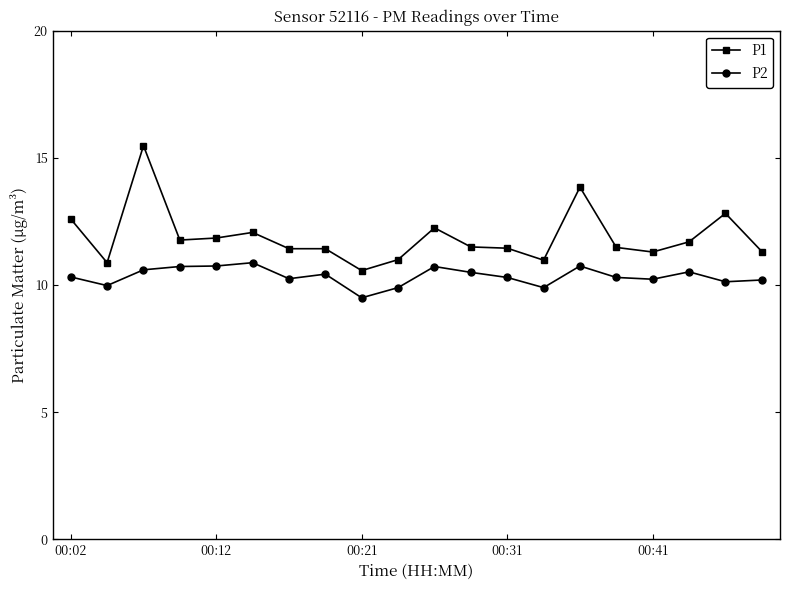

Which series has the largest range (max minus min)?

P1